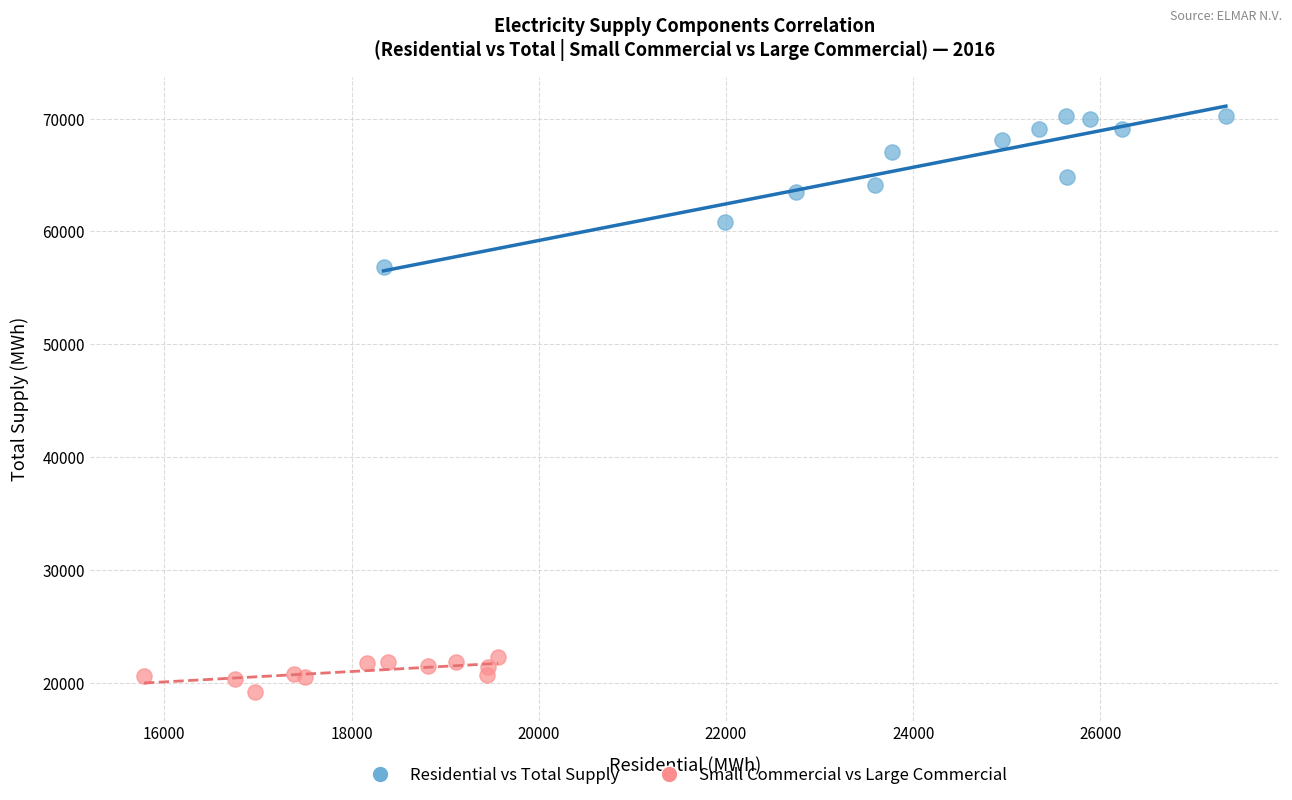

Which series contains the highest Y value?

Residential vs Total Supply